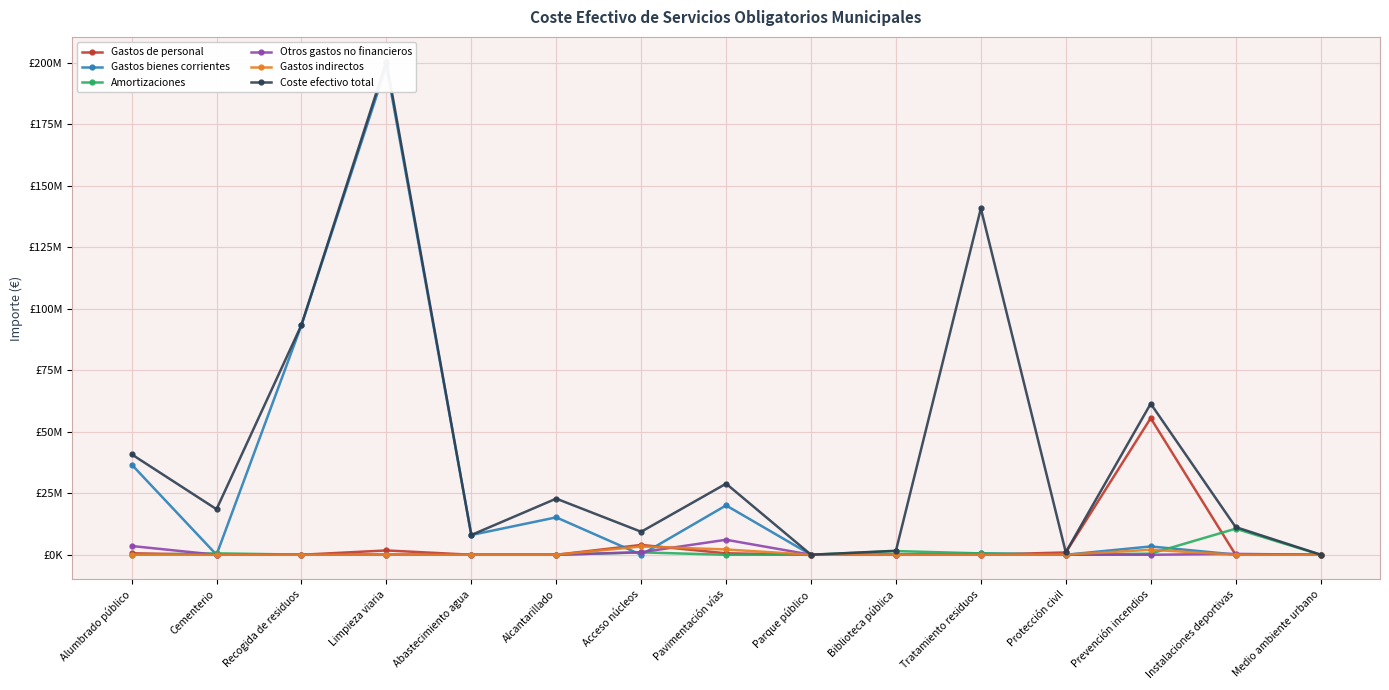

At which category does the chart reach its peak across all series?

Limpieza viaria